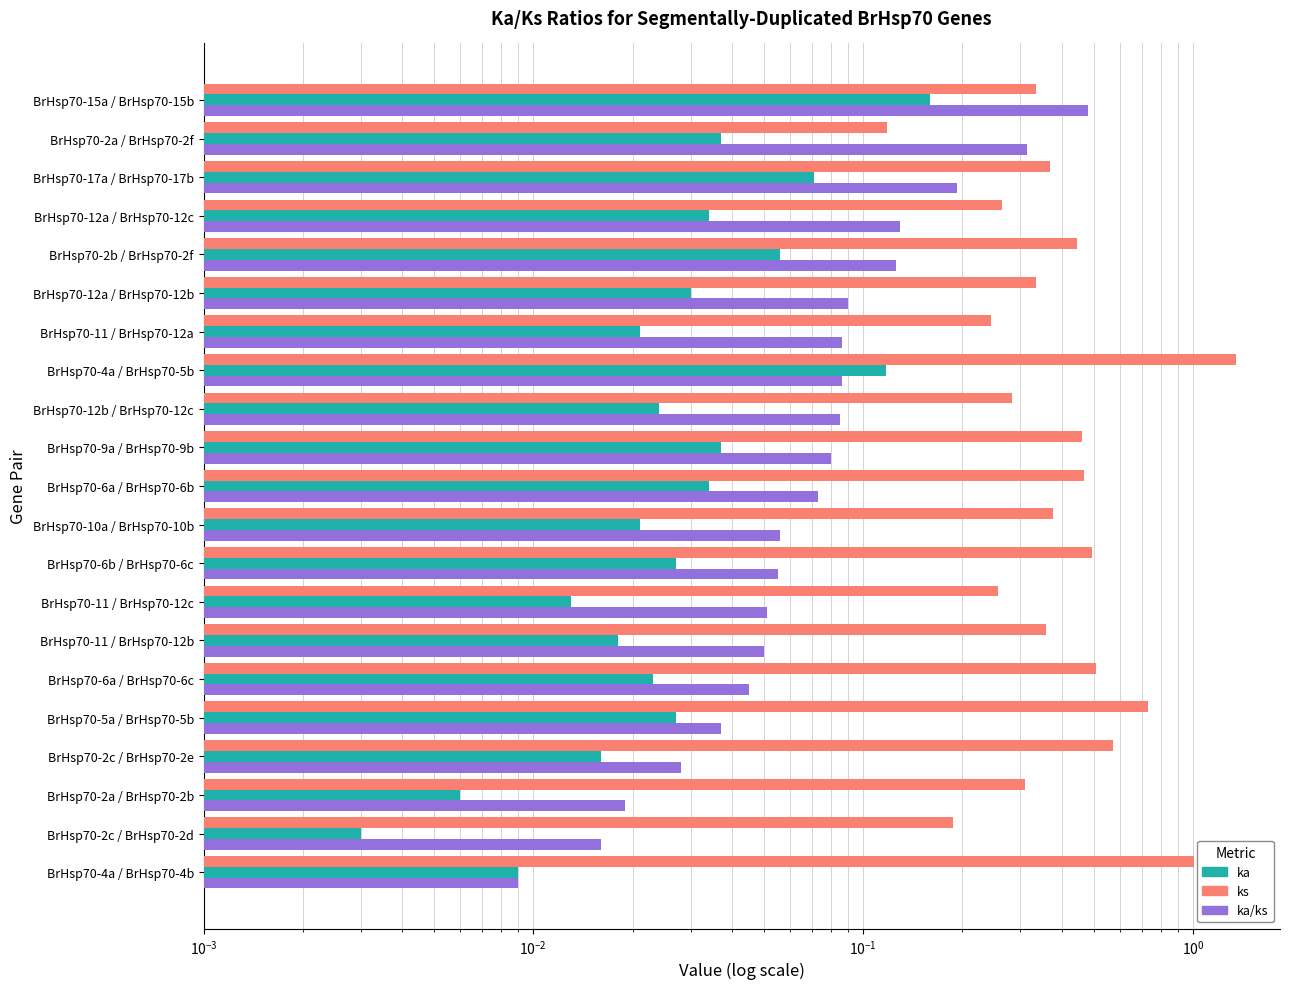

Rank the series at BrHsp70-5a / BrHsp70-5b from highest to lowest value.

ks, ka/ks, ka